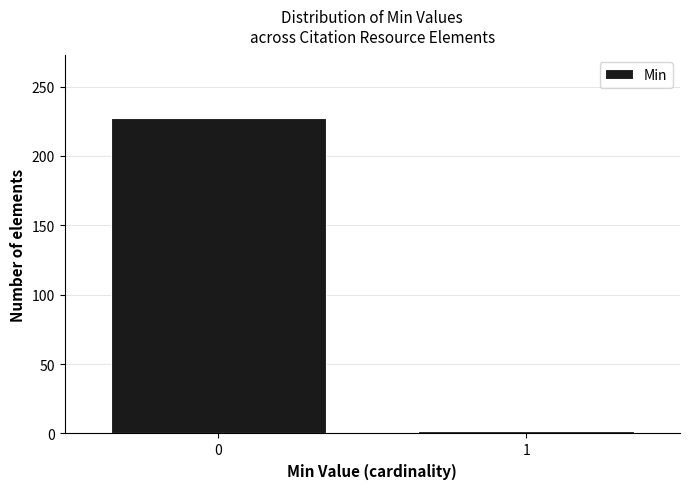

Reading left to right, extract all data points from this chart.

0=227	1=2